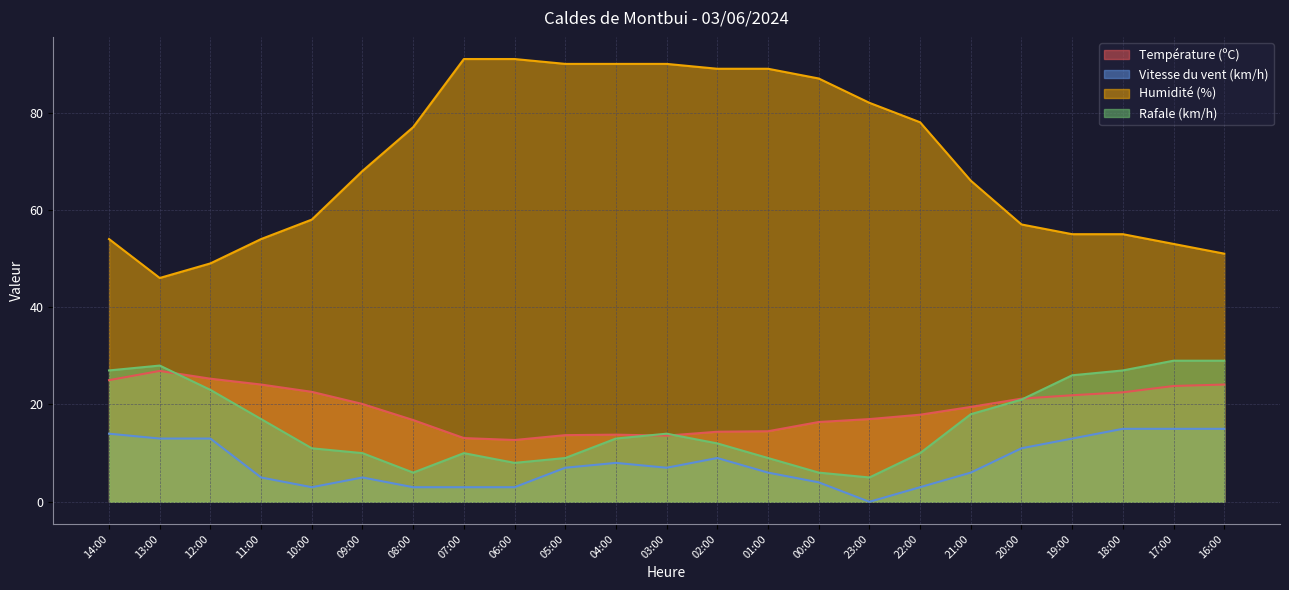

At which label is Humidité (%) closest to 68?

09:00